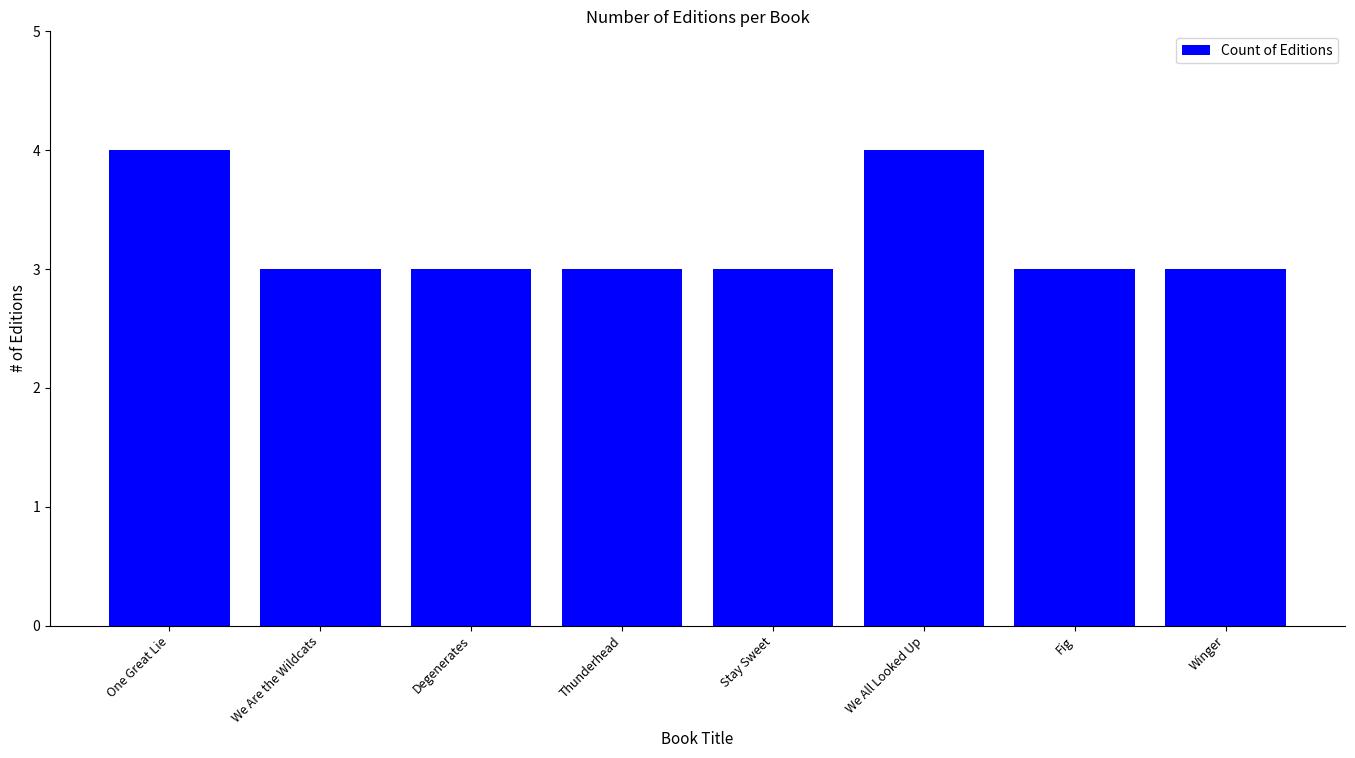

What is the minimum value shown in the chart?

3